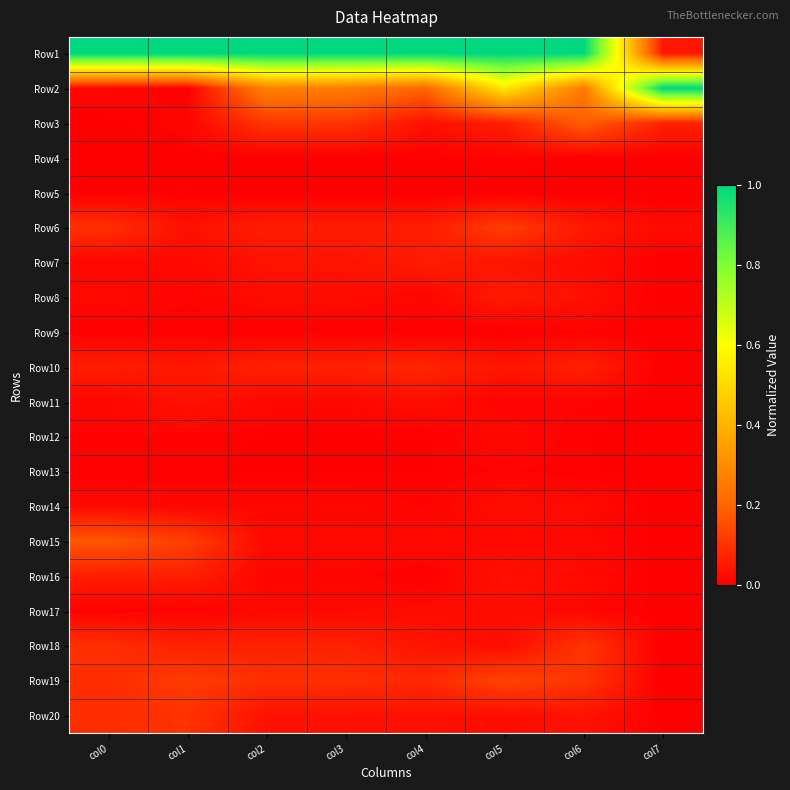

Which has a higher value, col0 or col5?

col0